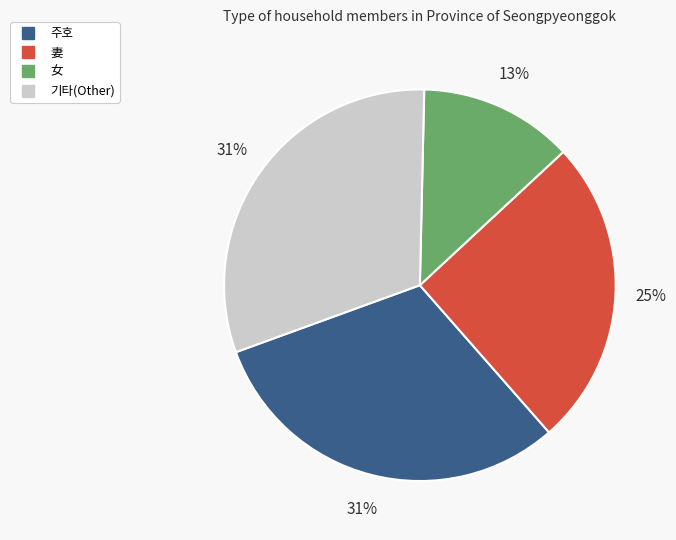

To the nearest percent, what is the average slice percentage?

25%